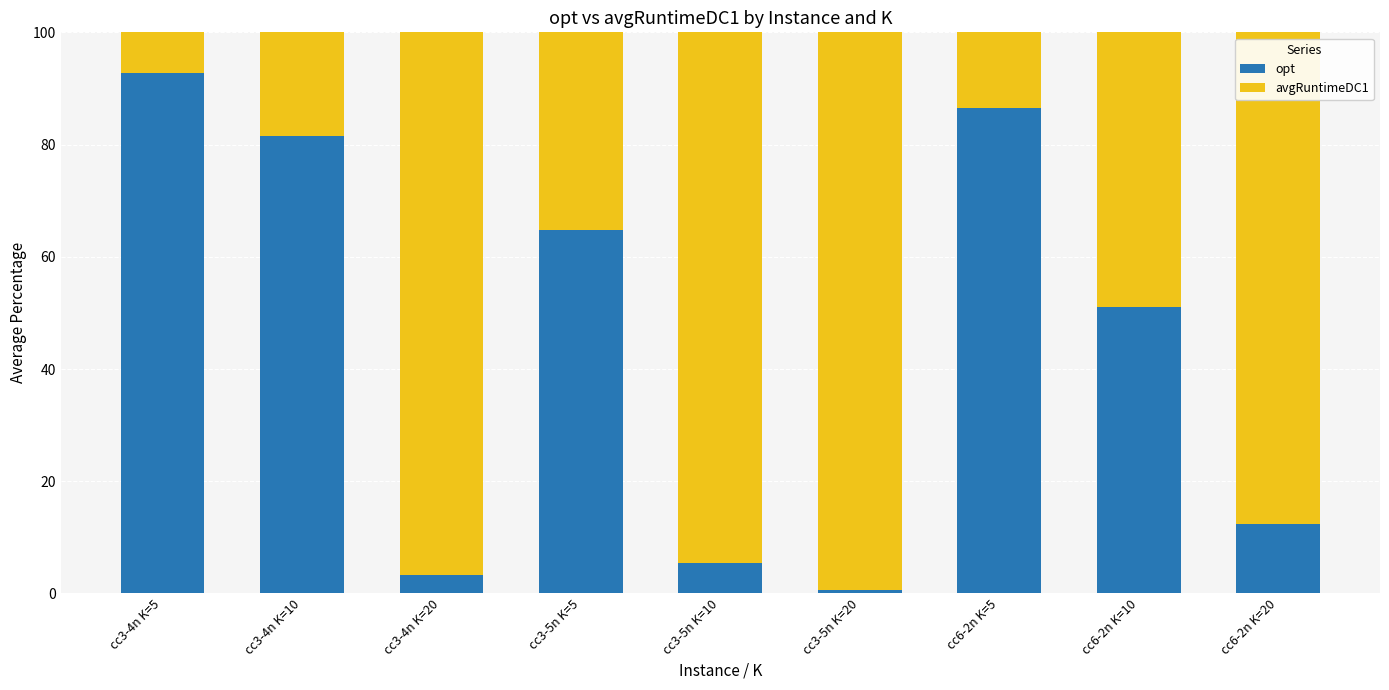

What is the total value across all series at cc6-2n K=5?

100.0